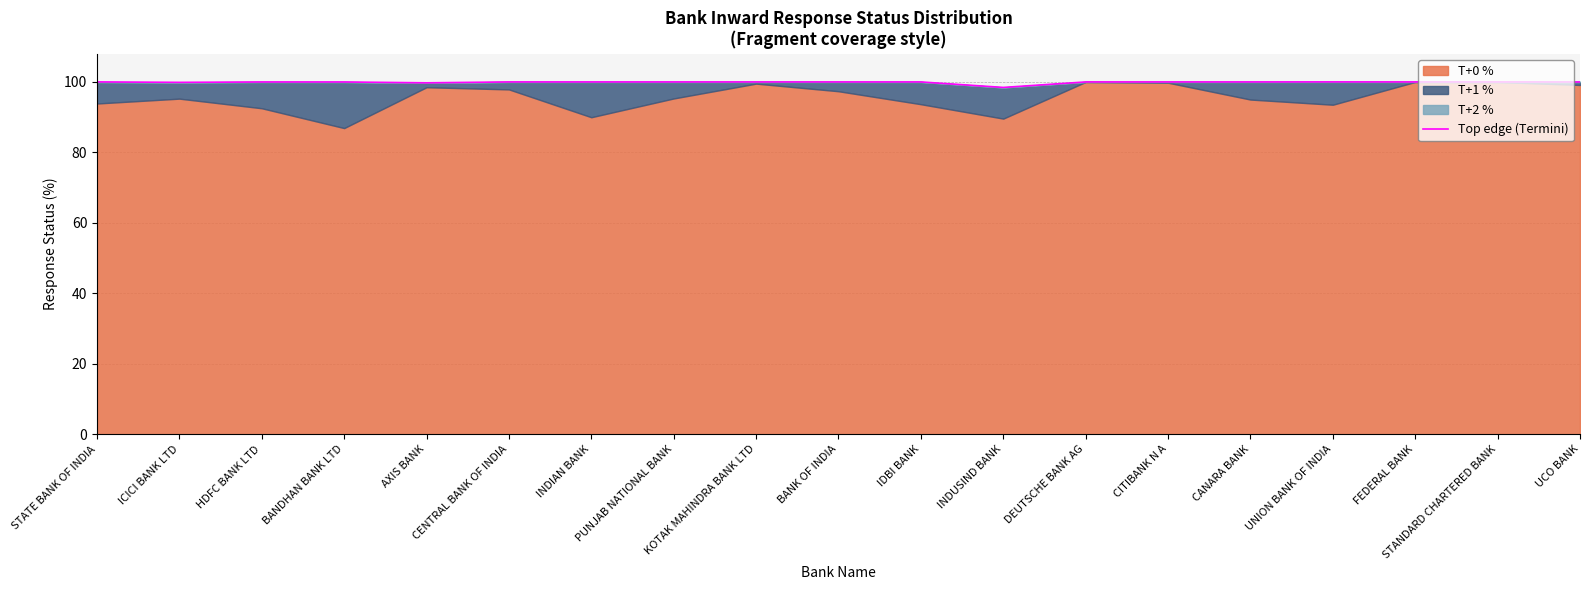

Reading left to right, what are all the values shown in this chart?

100.0	99.9	100.0	100.0	99.8	100.0	100.0	100.0	100.0	100.0	100.0	98.4	100.0	100.0	100.0	100.0	100.0	100.0	100.0